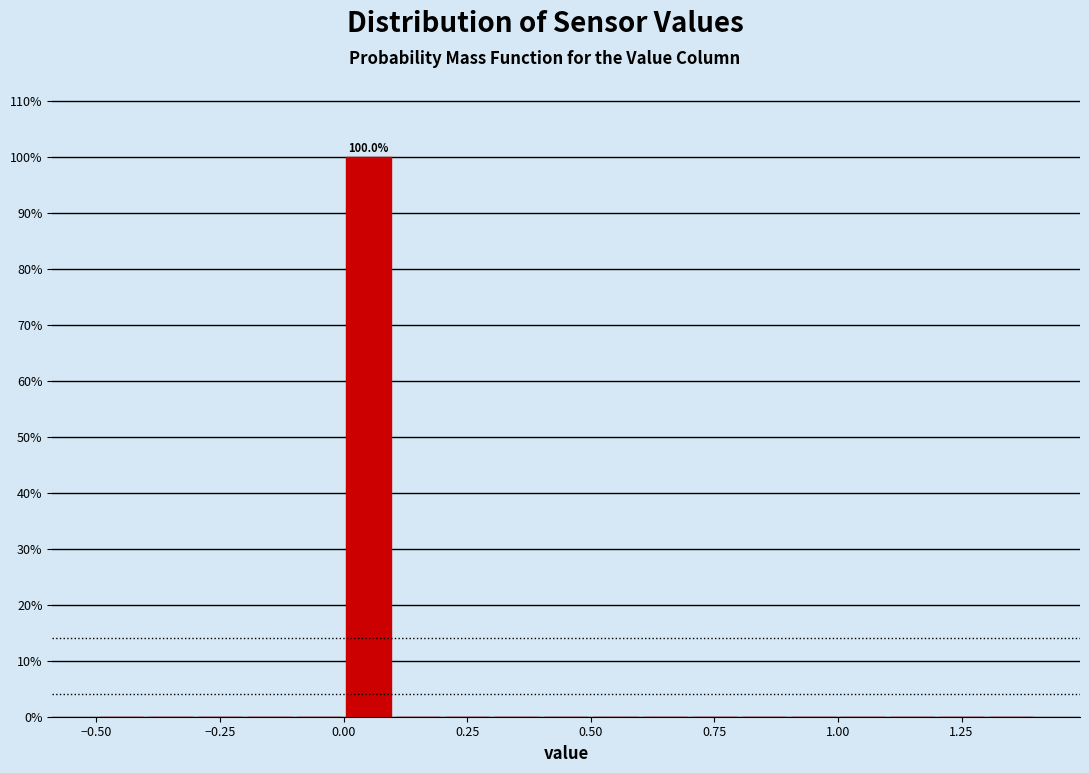

Around what value on the x-axis is the tallest bar? Give the approximate position of its centre, as read against the axis.

0.05